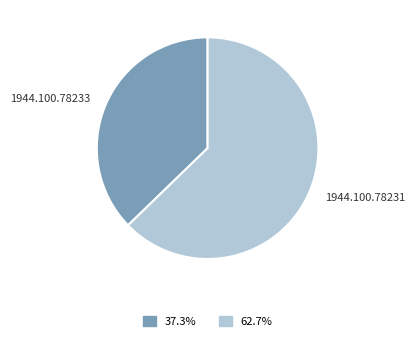

Which has a higher value, 1944.100.78231 or 1944.100.78233?

1944.100.78231